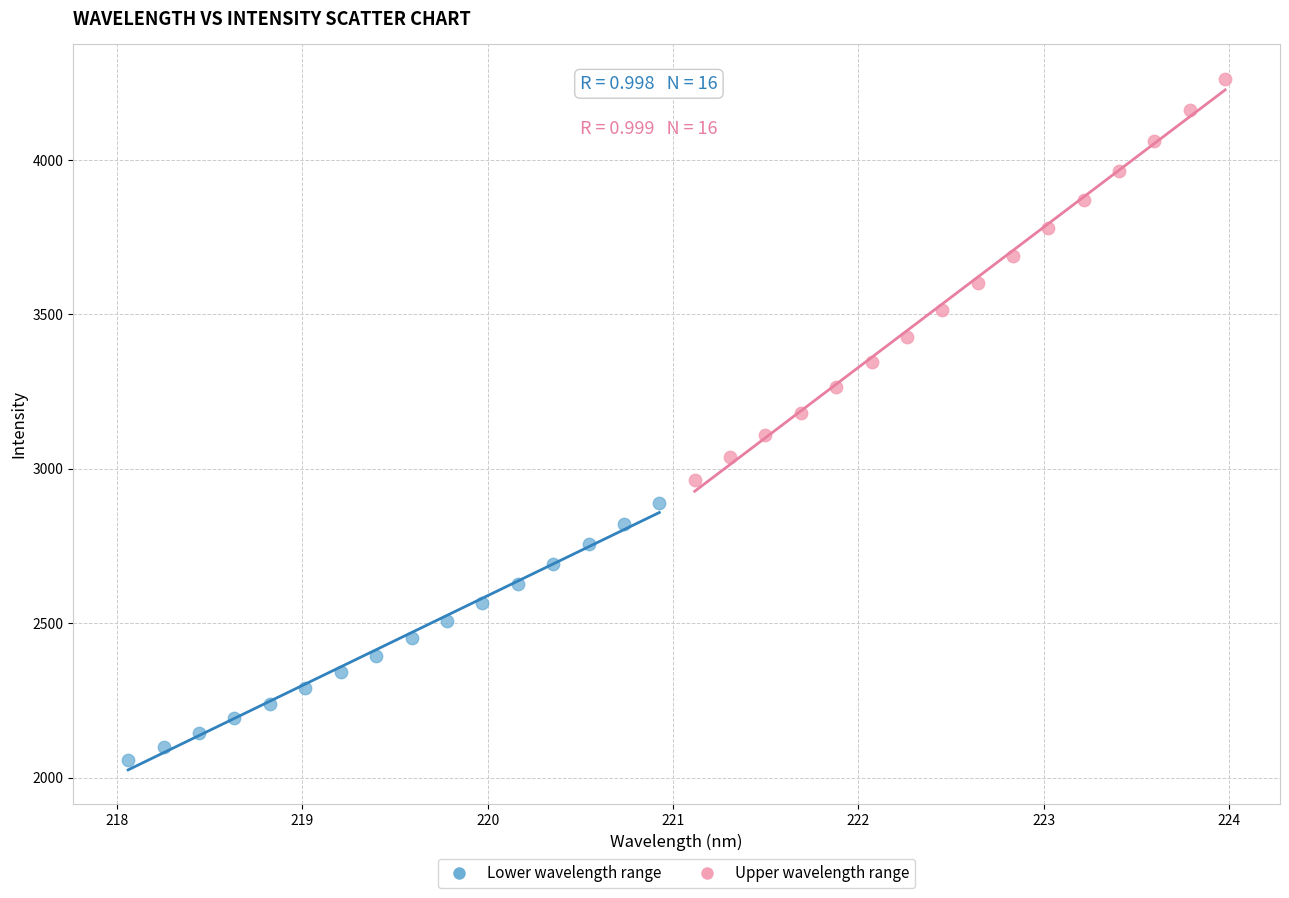

Which series contains the highest Y value?

Upper wavelength range